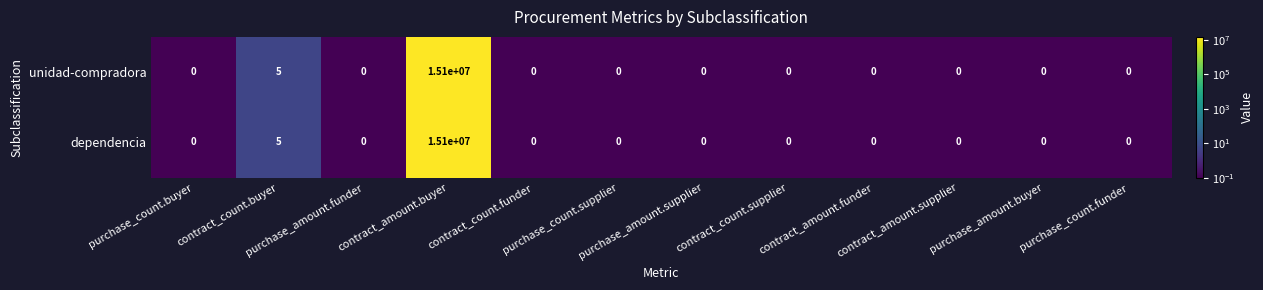

What is the difference between the maximum and minimum values in the dependencia series?

15100000